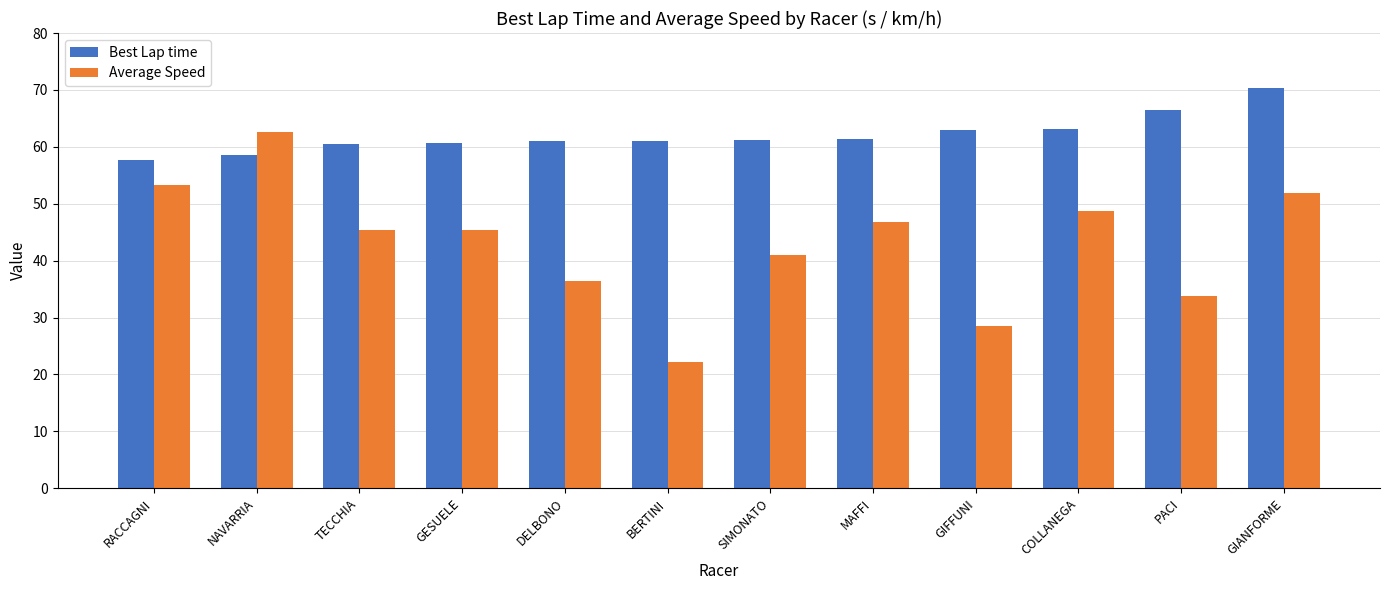

Count the number of data series in this chart.

2